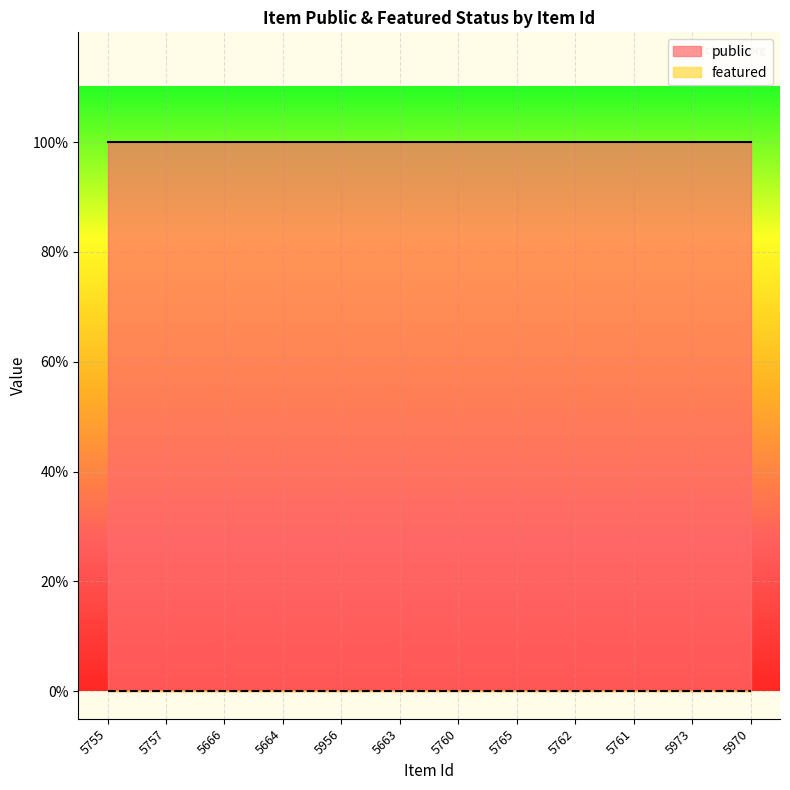

What are all the series names shown in the legend?

public, featured